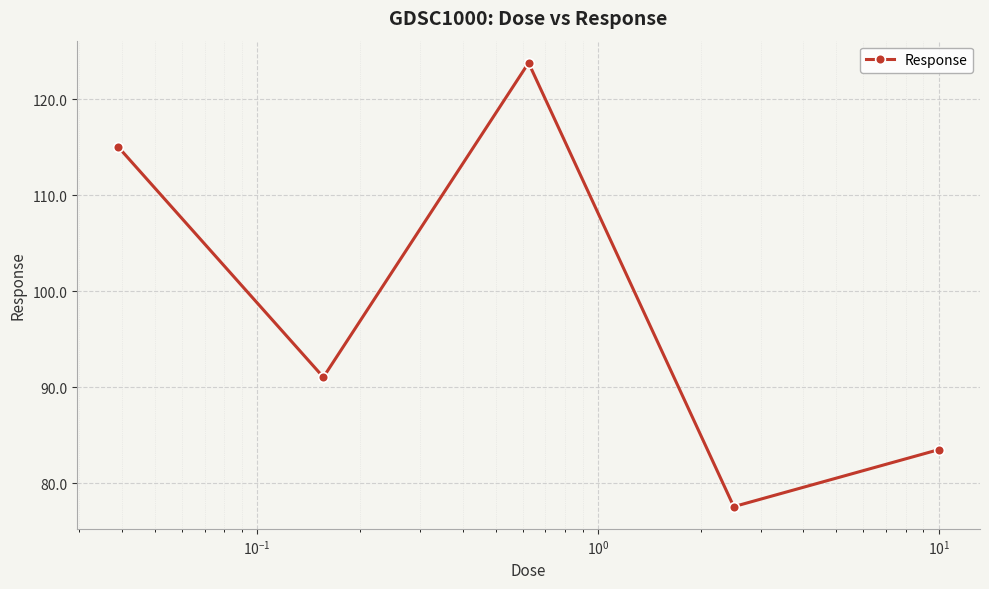

How many interior local valleys (lower than both neighbors) does the data have?

2